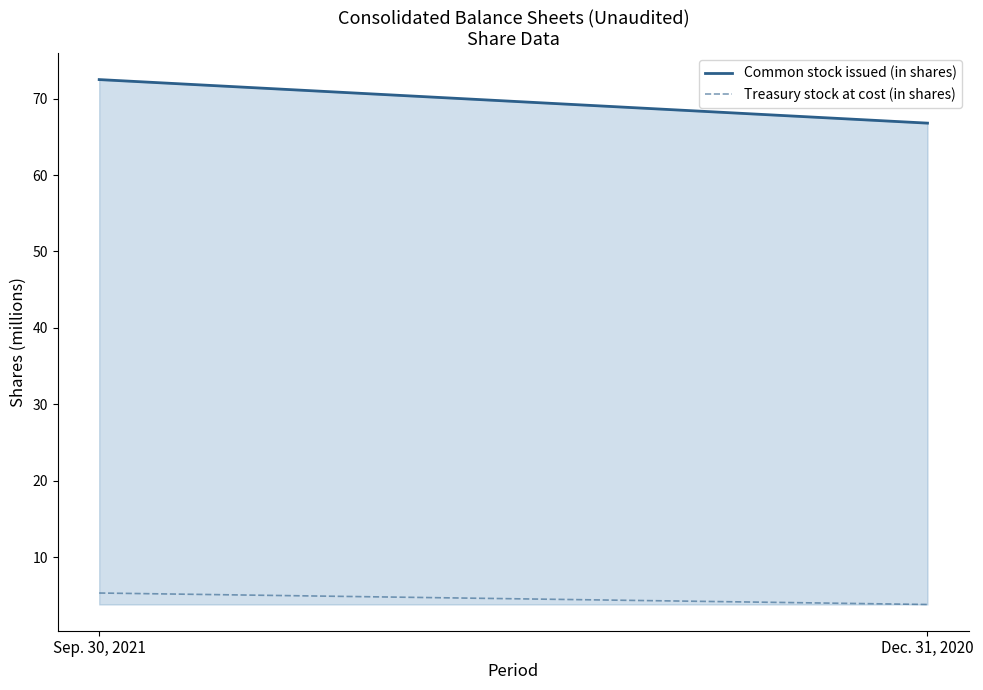

True or false: Common stock issued (in shares) has a value of 120.4 at Sep. 30, 2021.

False